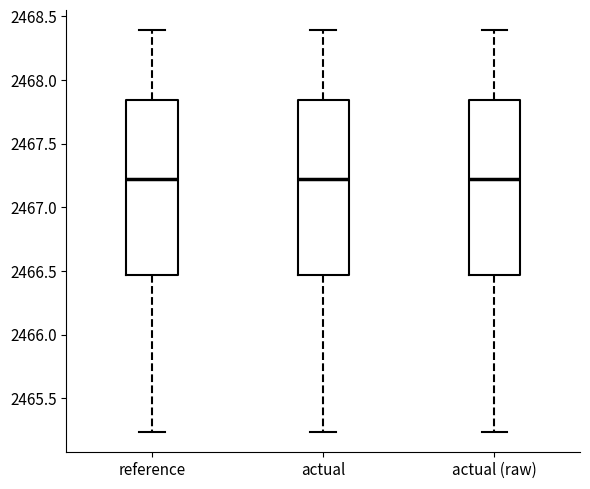

Reading left to right, transcribe this box plot: for each box, give where its median line is, the range the box spans, and where its two whiskers end, as read against the y-axis. The values are not printed on the chart, so give them approximately, as read against the axis.

reference: median 2467.20, box 2466.45 to 2467.85, whiskers 2465.25 to 2468.40
actual: median 2467.20, box 2466.45 to 2467.85, whiskers 2465.25 to 2468.40
actual (raw): median 2467.20, box 2466.45 to 2467.85, whiskers 2465.25 to 2468.40